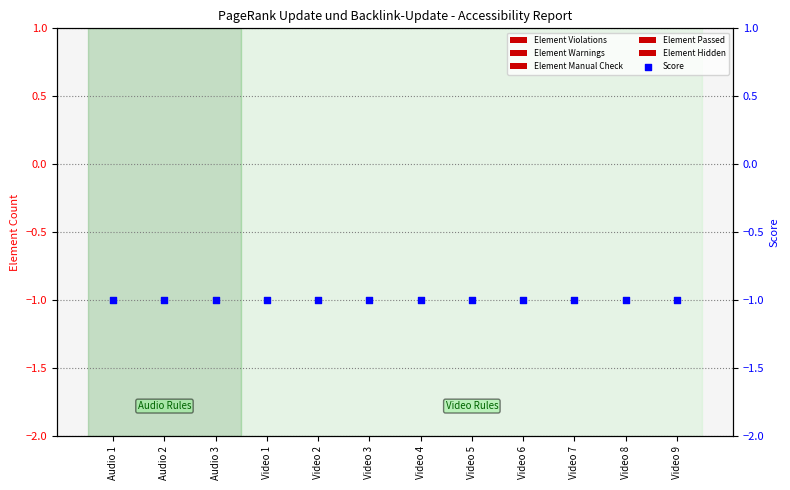

At which category is the sum across all series the highest?

Audio 1